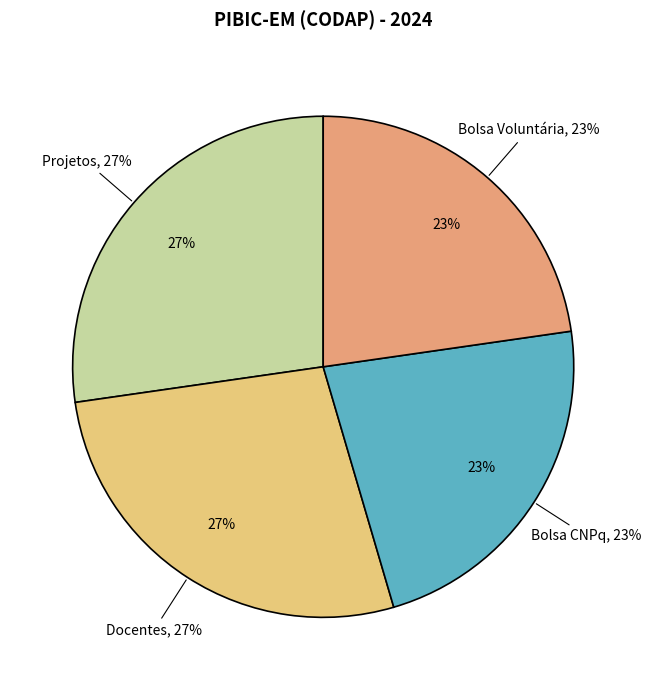

Which has a higher value, Projetos or Docentes?

Projetos